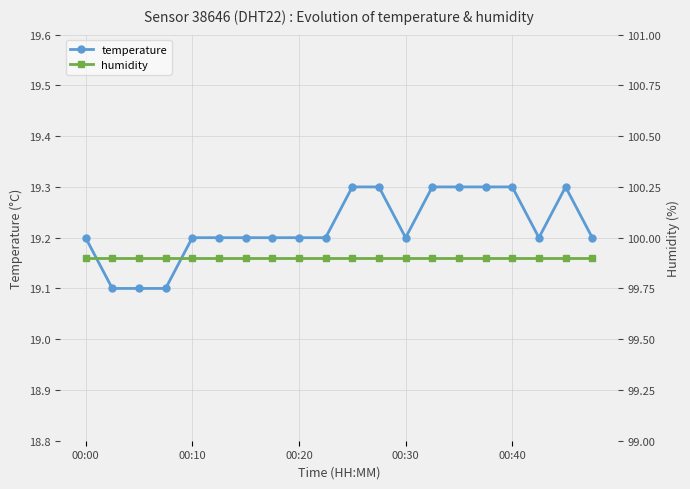

List the series in order of their overall mean, lowest first.

temperature, humidity